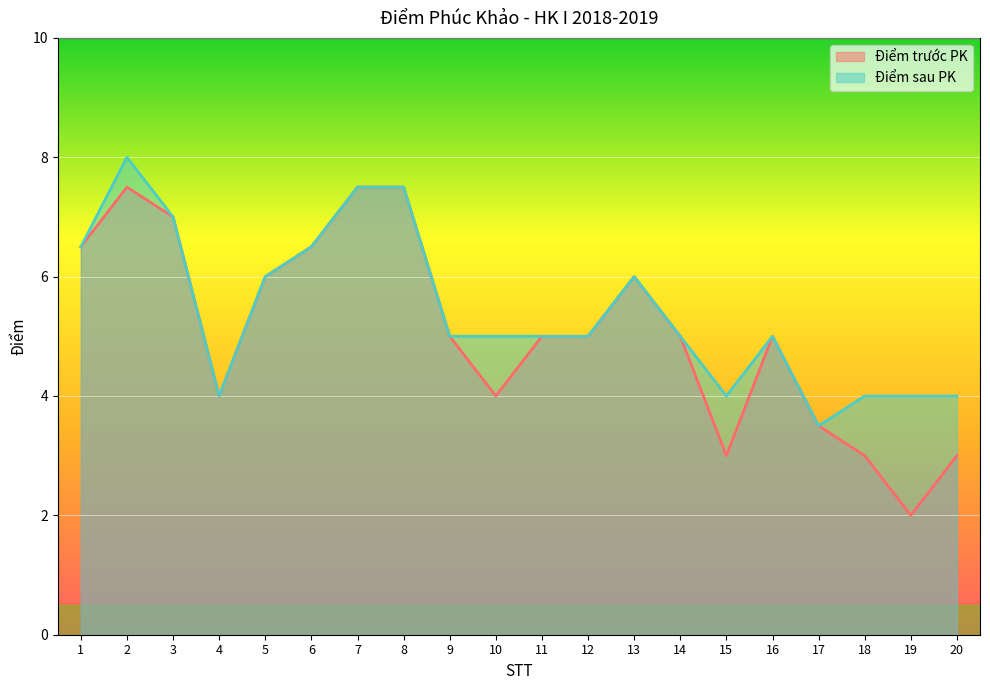

What is the difference between the Điểm trước PK values at 3 and 13?

1.0